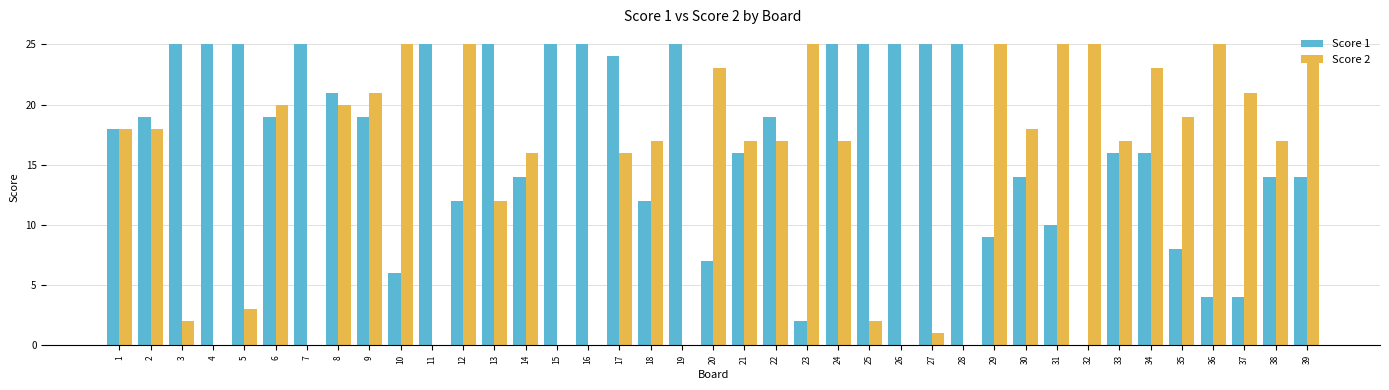

Are the bars grouped side by side (vs. stacked)?

Yes